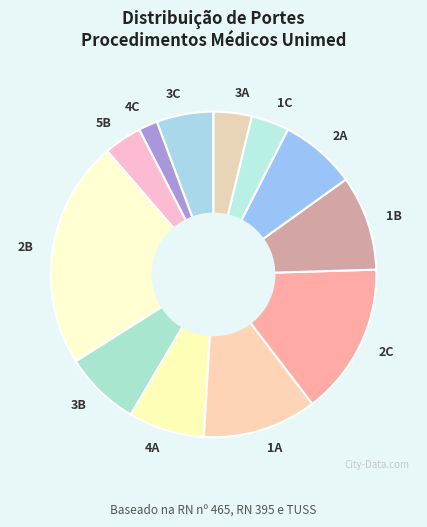

True or false: 2A accounts for 1% of the total.

False